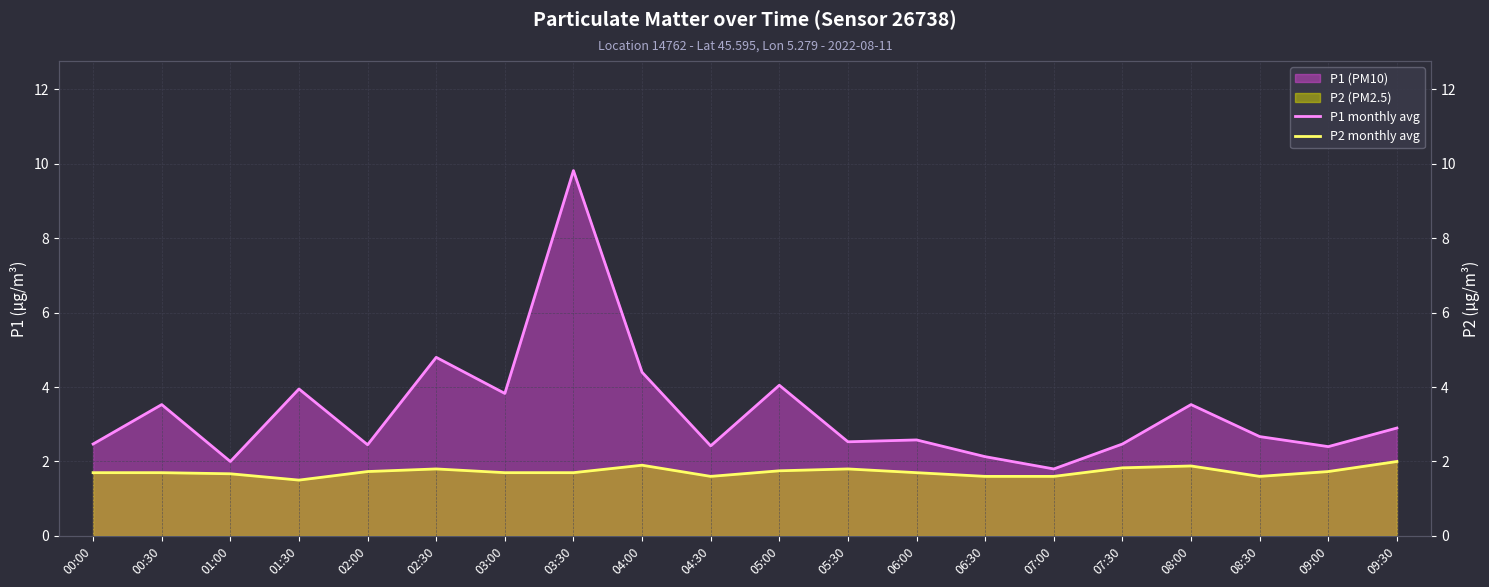

Where is the first local maximum for P2 monthly avg?

02:30